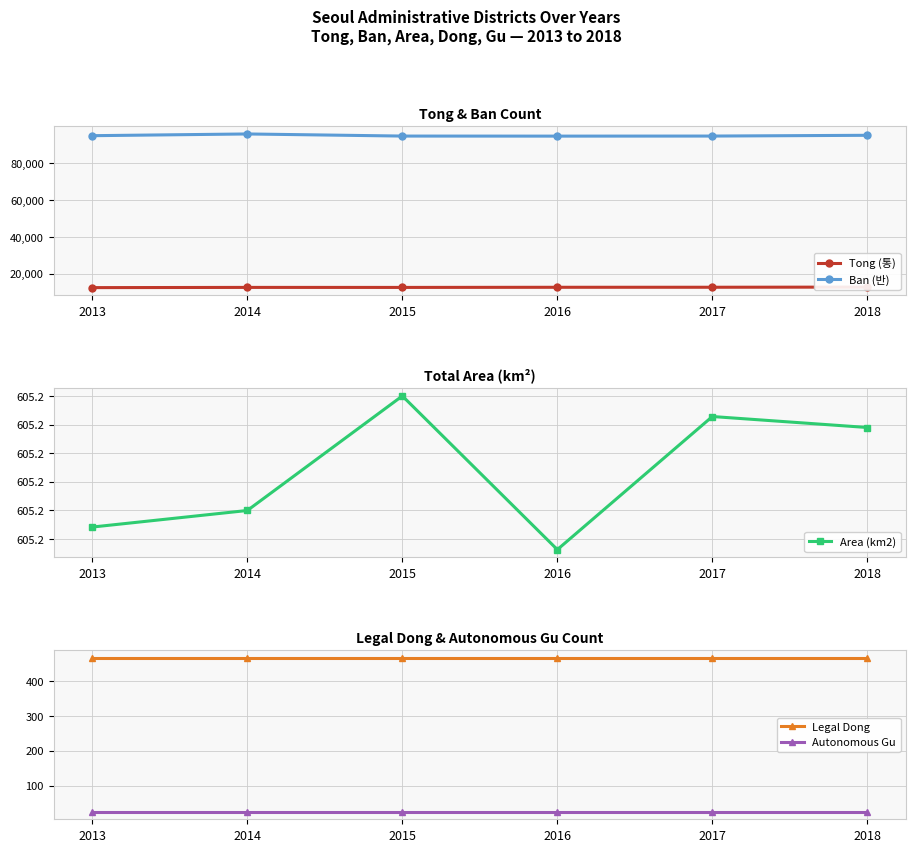

Count the number of categories in the chart.

6